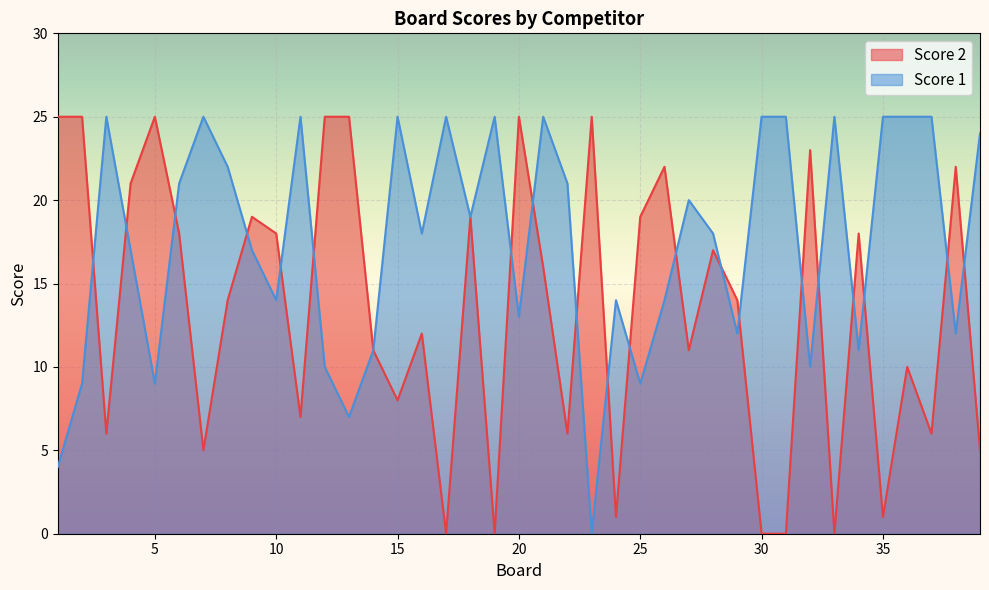

Where is Score 1 nearest to the value 12?

29